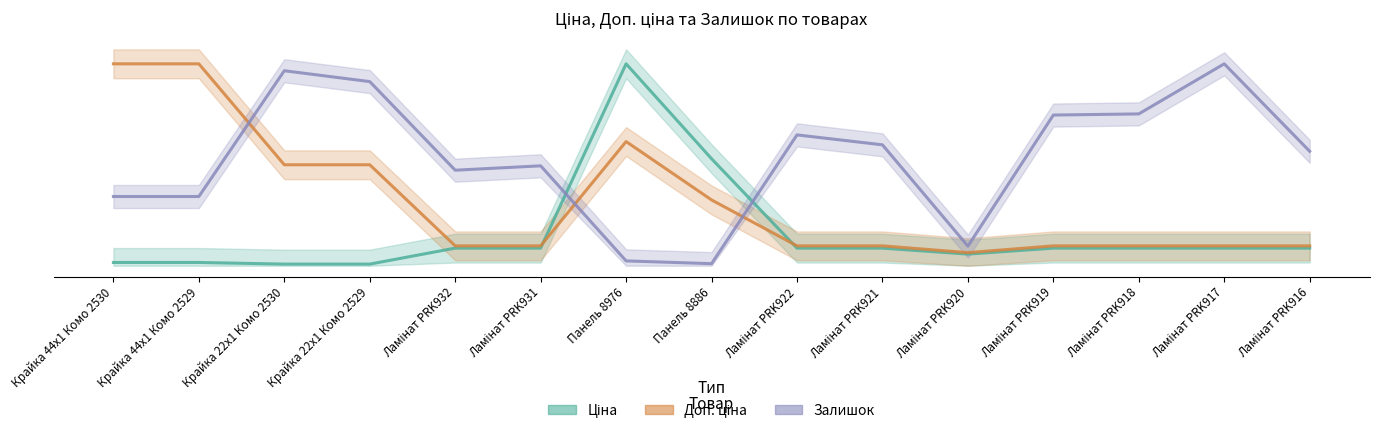

At which label is Залишок closest to 353?

Ламінат PRK931